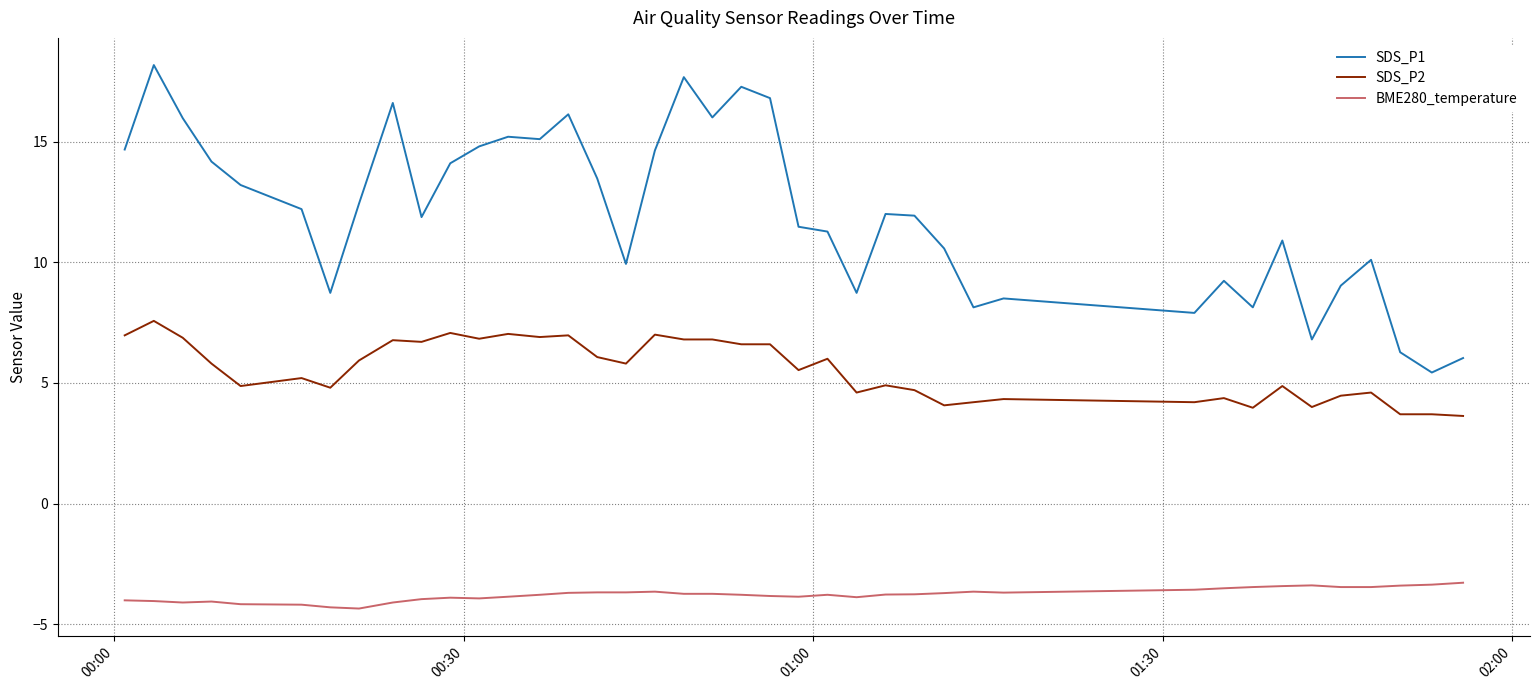

Which series has the largest range (max minus min)?

SDS_P1